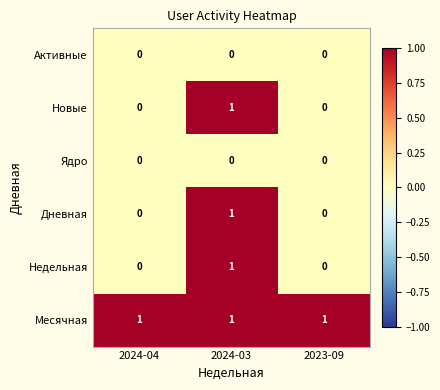

What is the total value across all series at 2024-03?

4